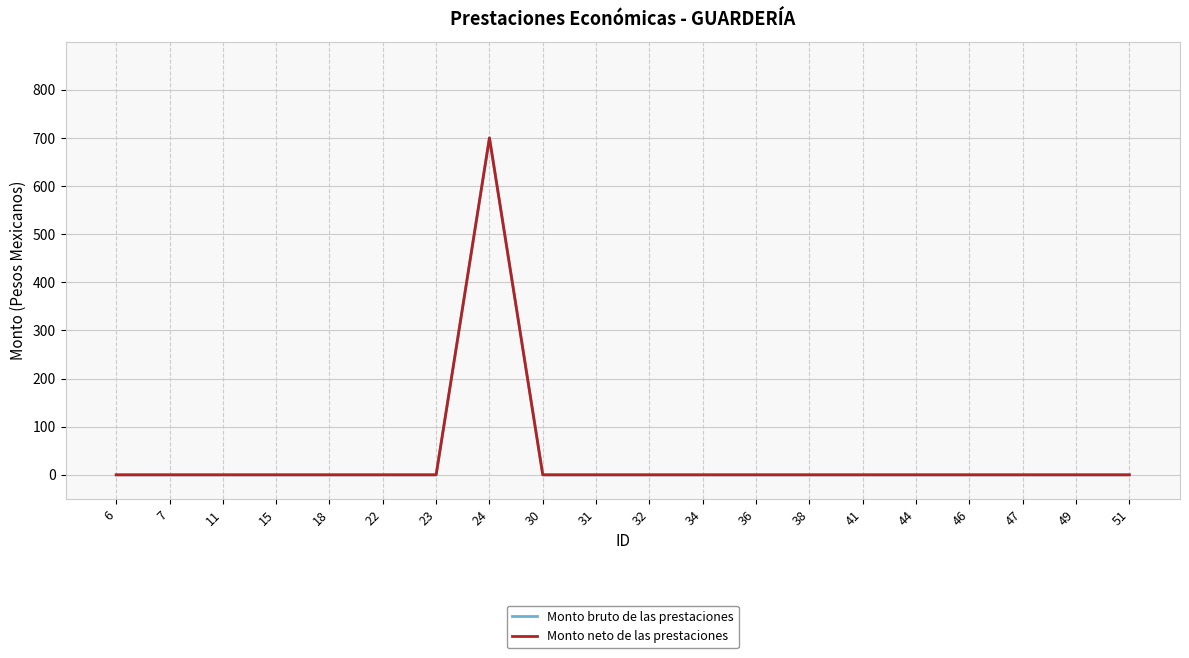

The Monto bruto de las prestaciones series shows -315 at 36. True or false?

False